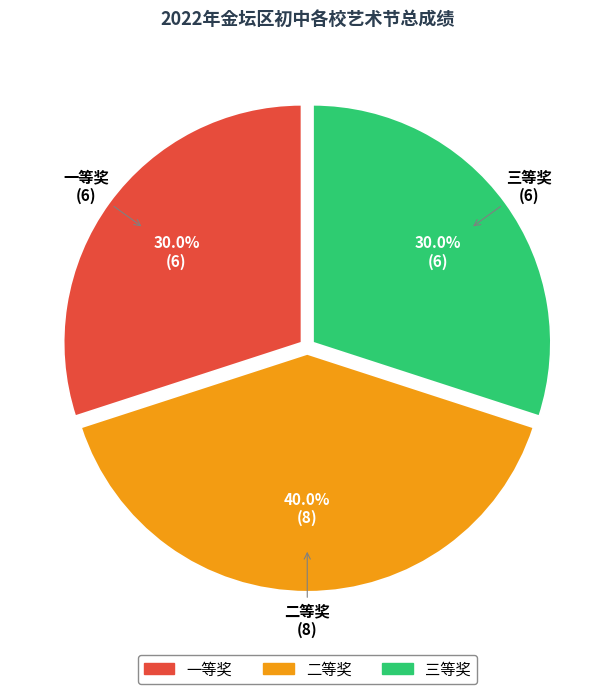

What percentage is NOT represented by 一等奖?

70.0%